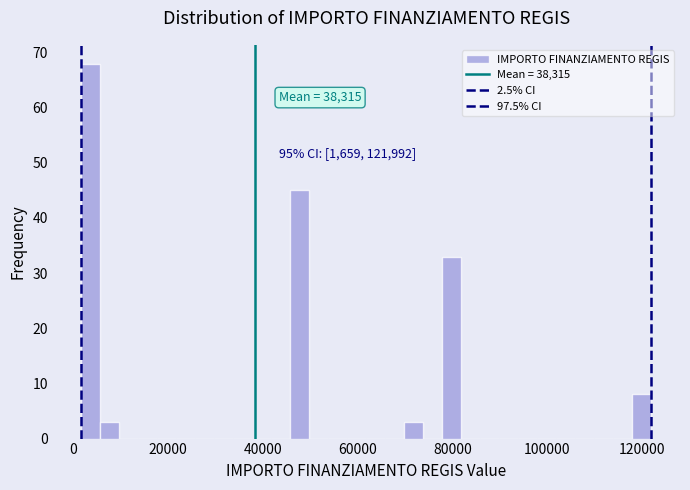

Around what value on the x-axis is the tallest bar? Give the approximate position of its centre, as read against the axis.

4000